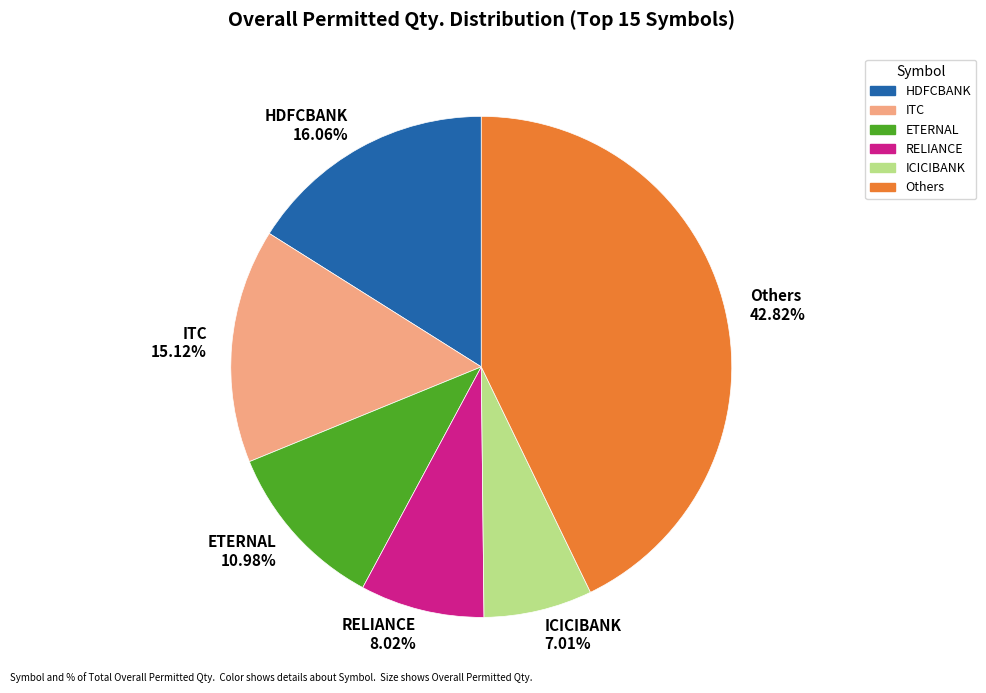

Do ETERNAL 10.98% and Others 42.82% together represent more than half of the pie?

Yes